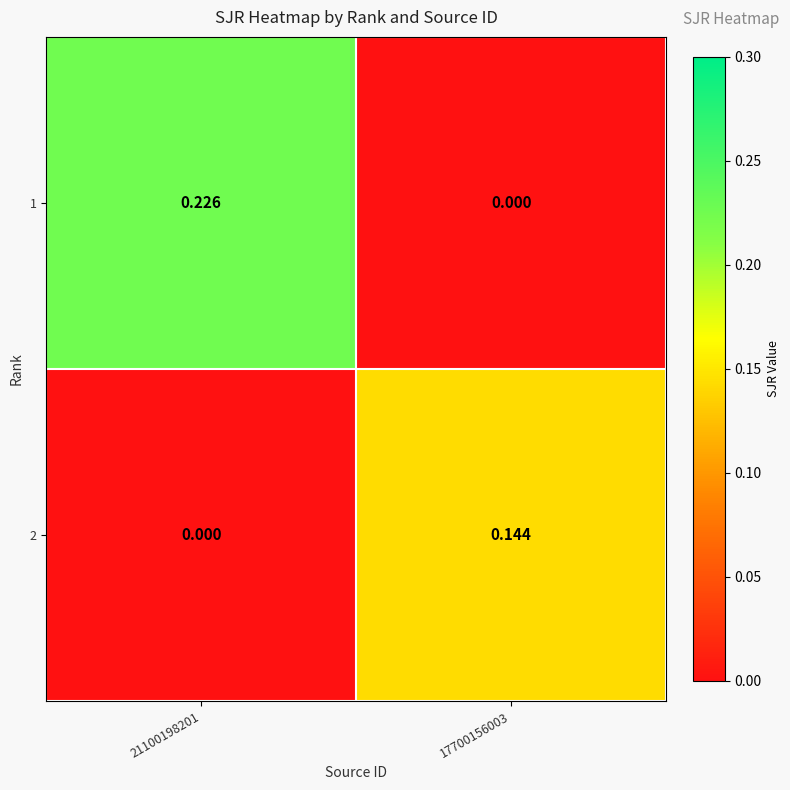

Which series changed the most between 21100198201 and 17700156003?

1